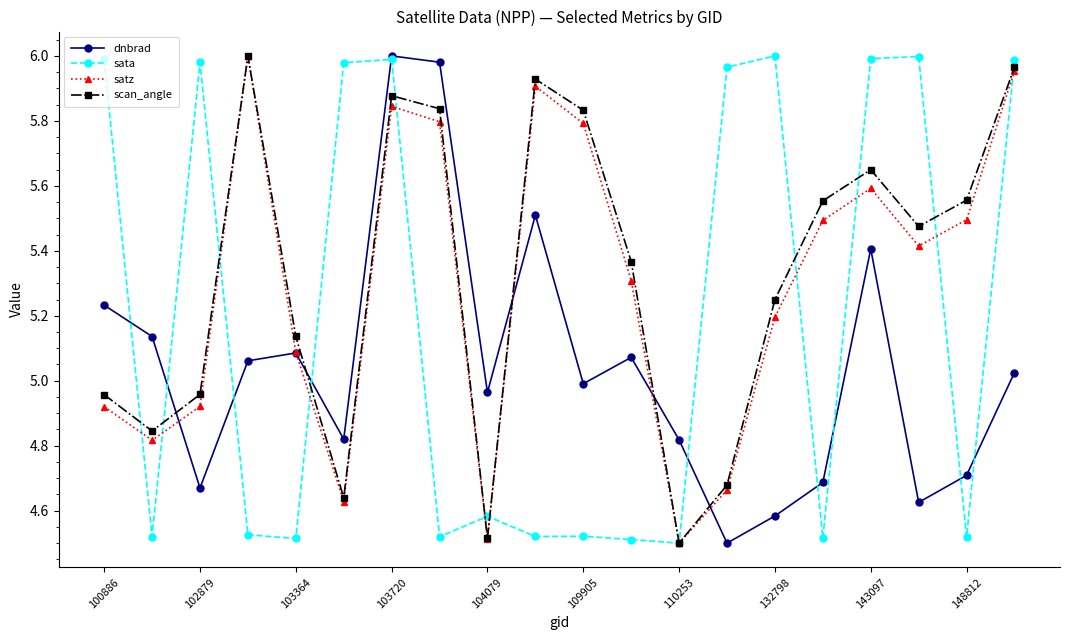

True or false: satz and sata intersect in this chart.

True